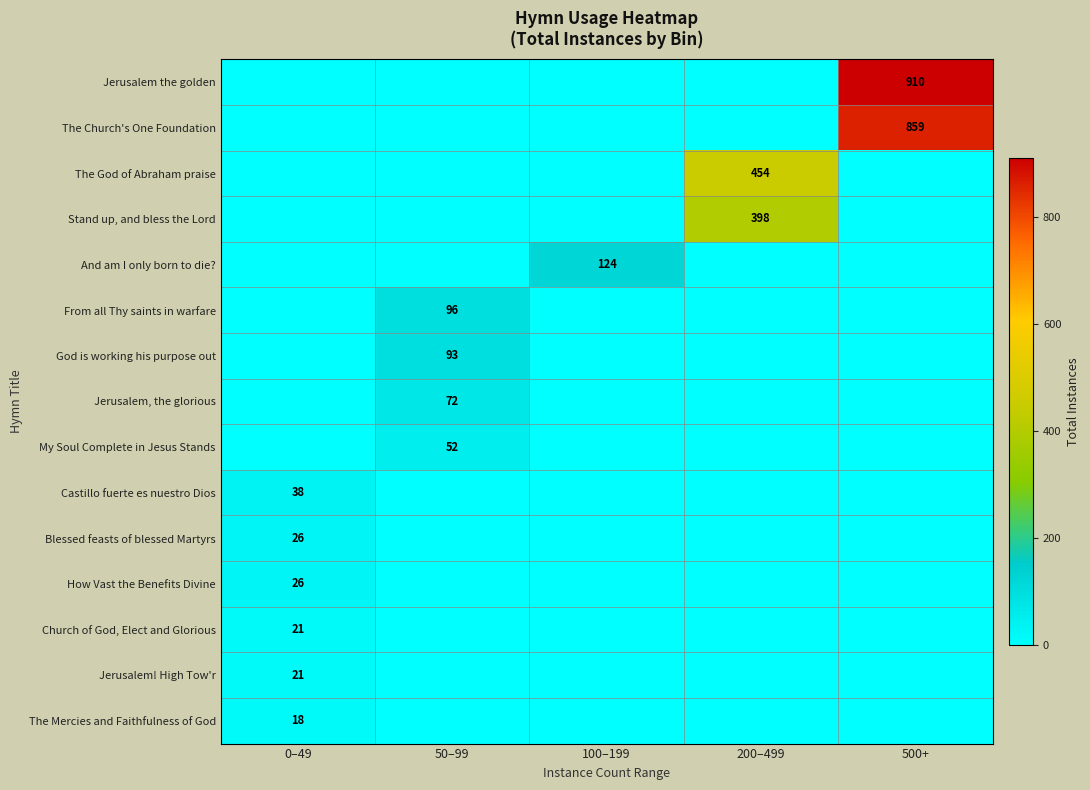

True or false: From all Thy saints in warfare has a value of 31 at 50–99.

False